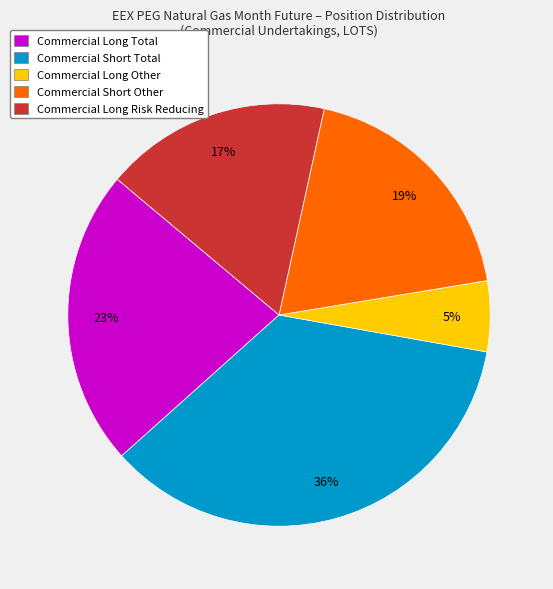

The Commercial Long Risk Reducing slice represents 25% of the pie. True or false?

False